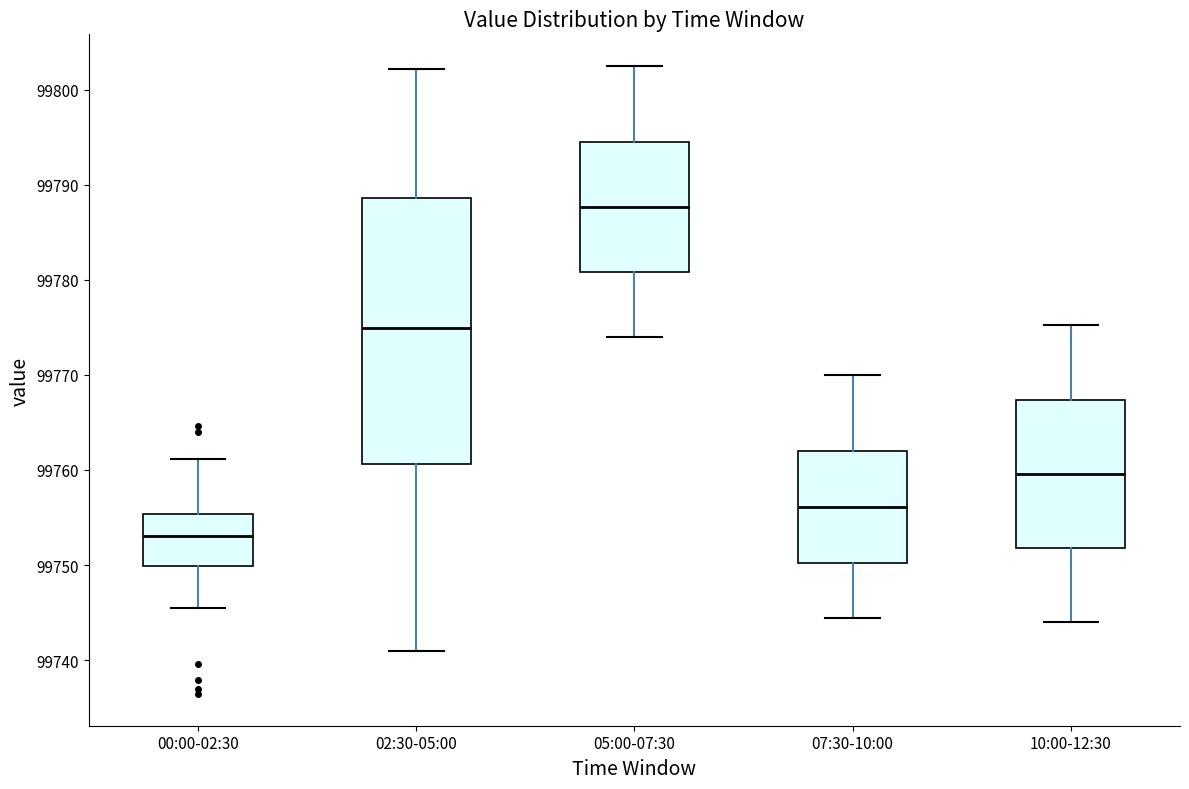

Comparing the boxes themselves (not the whiskers), which one is the tallest?

02:30-05:00